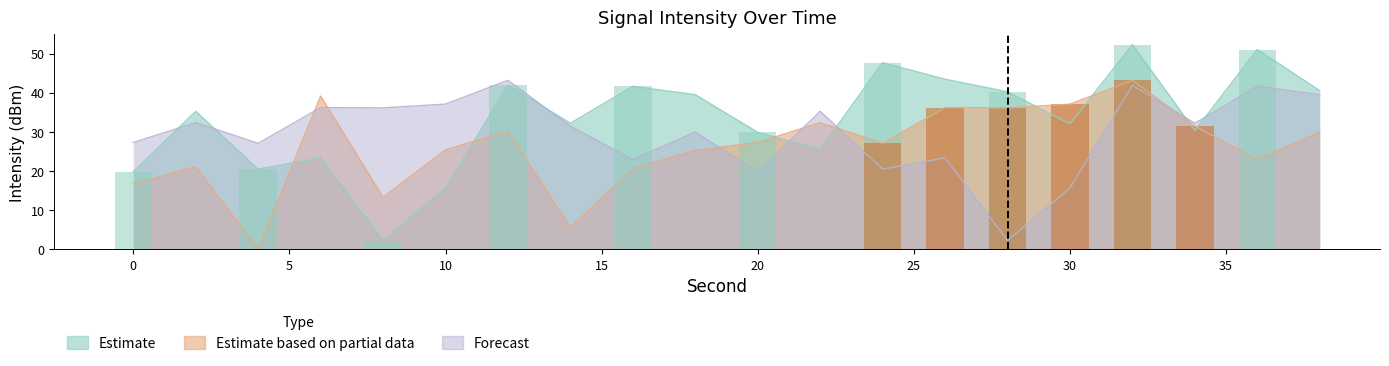

How many positive values does the Estimate based on partial data series have?

19